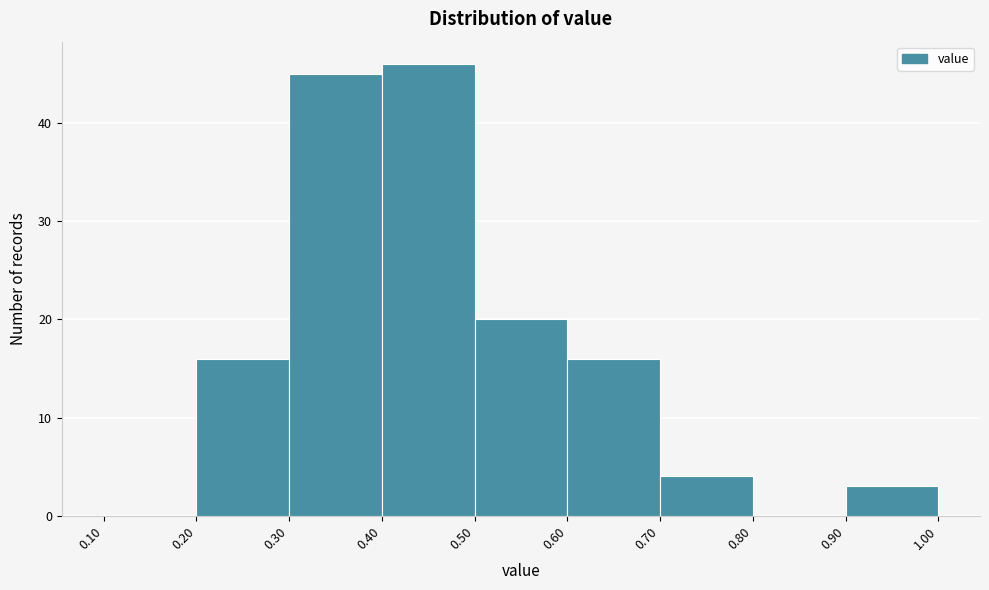

What is the height of the bar covering 0.60 to 0.70 on the x-axis? The values are not printed on the chart, so give them approximately, as read against the axis.

16